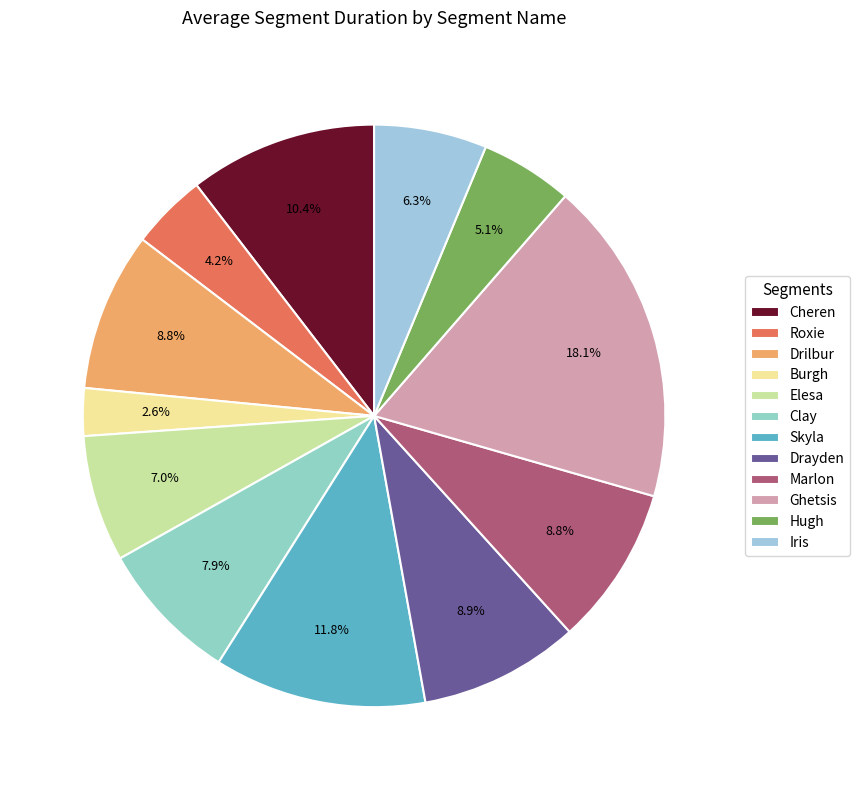

What percentage do Marlon and Roxie together represent?

13.0%